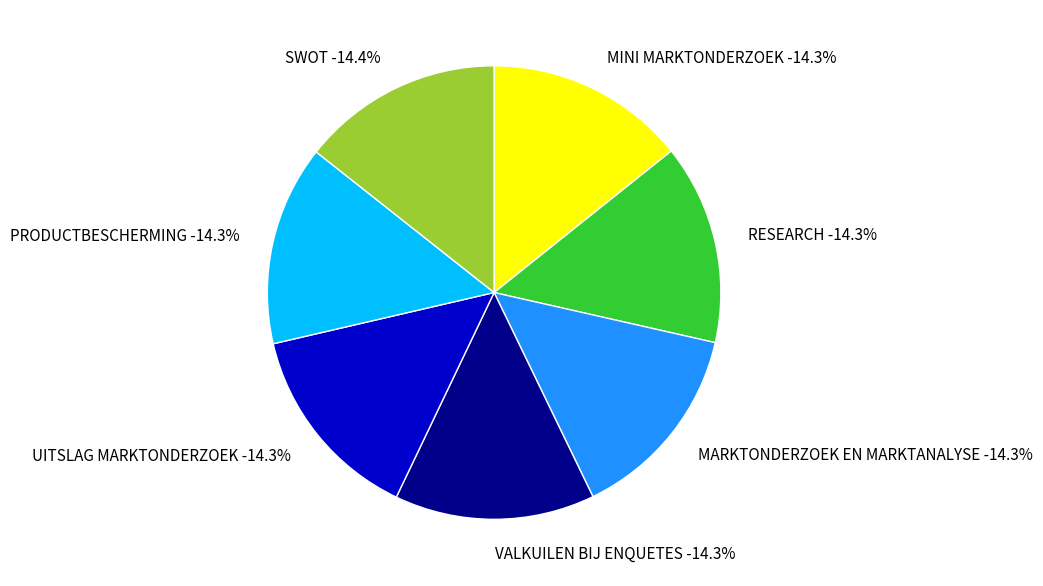

Count the number of slices in the pie.

7